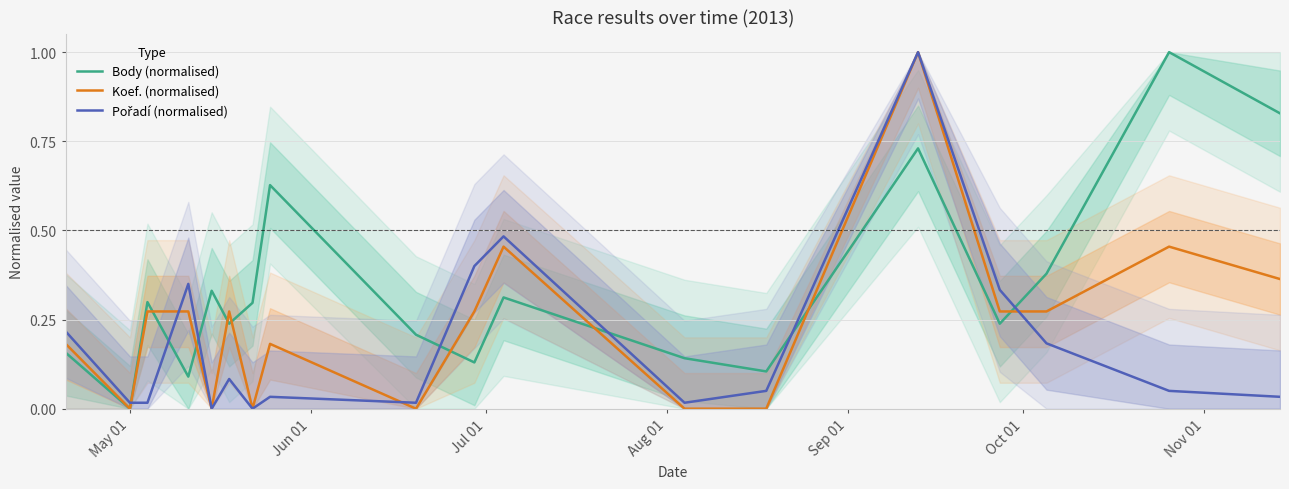

What is the maximum value shown in the chart?

1.0